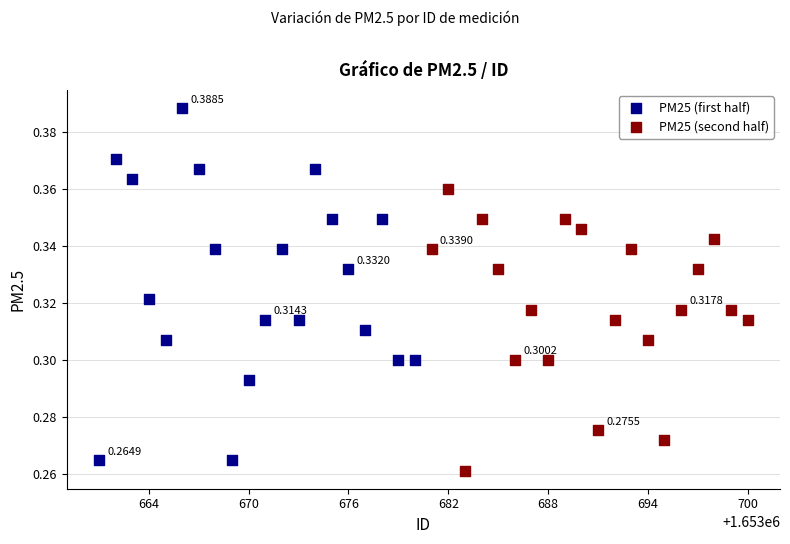

Which series has the largest Y range (max minus min)?

PM25 (first half)